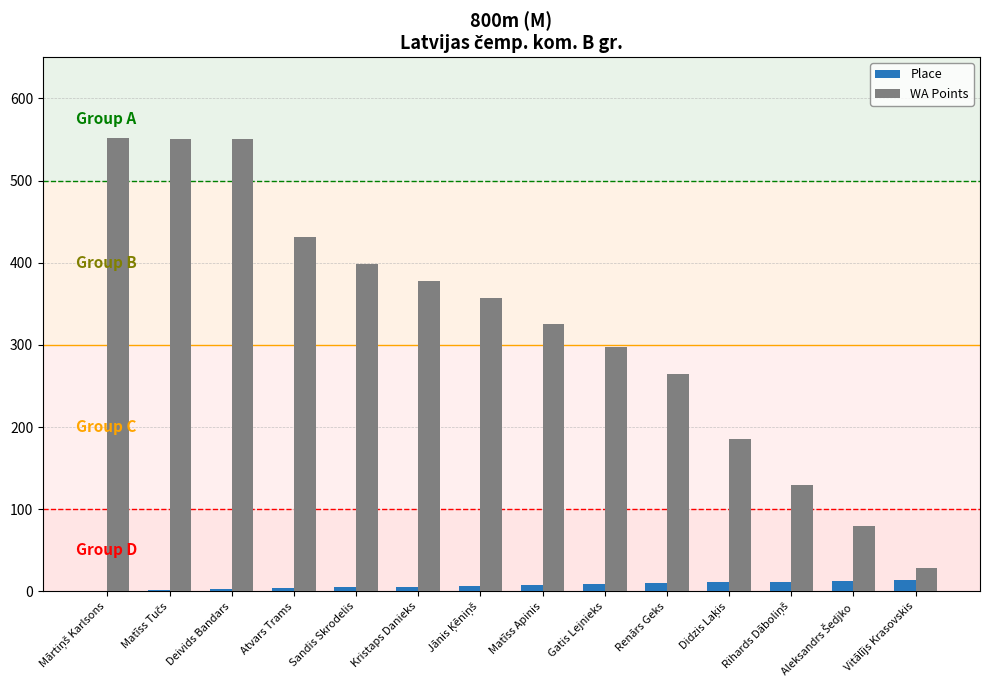

What is the sum of all Place values?

105